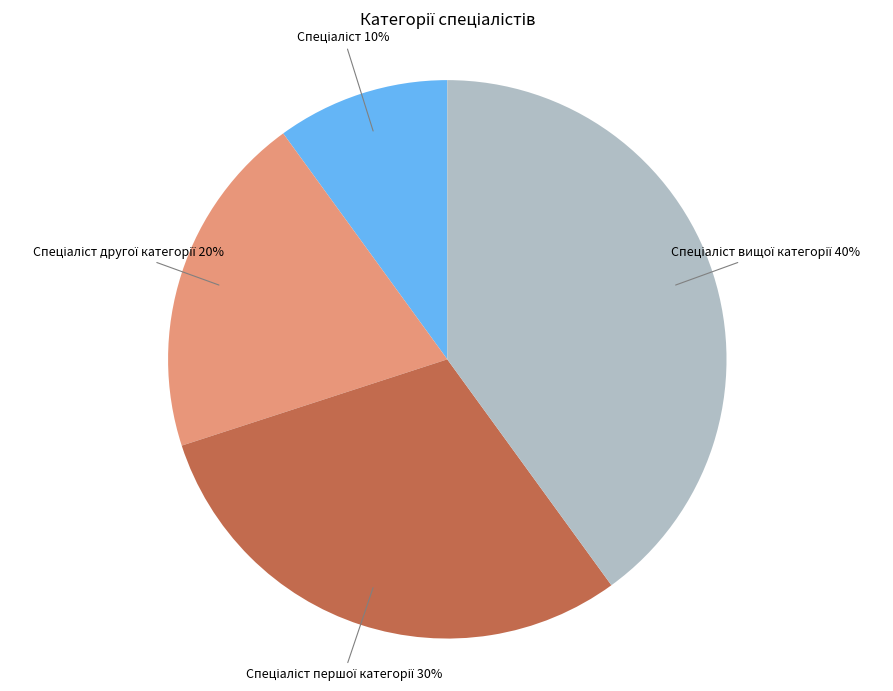

How many slices are in this pie chart?

4